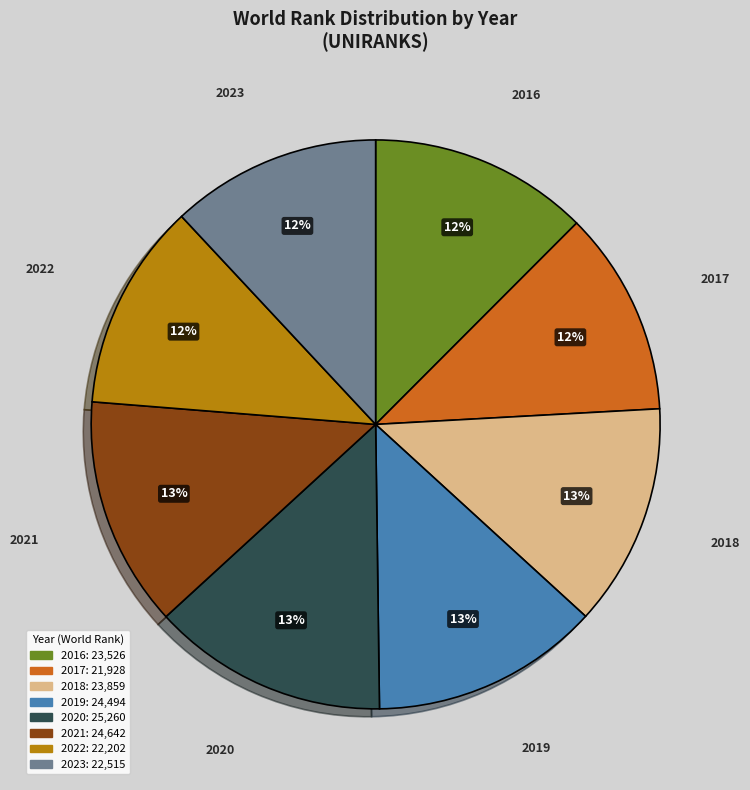

What percentage is the 2023 slice, to the nearest percent?

12%